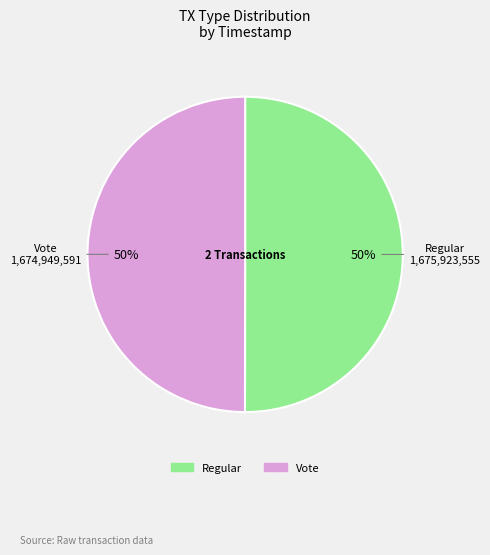

What percentage is the Regular slice, to the nearest percent?

50%